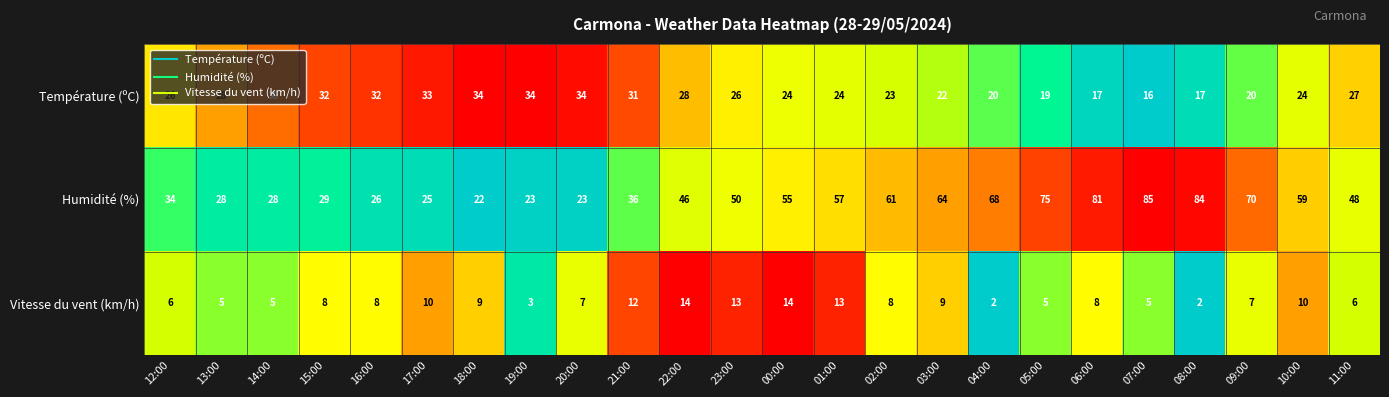

What is the spread (max minus min) of values at 23:00?

37